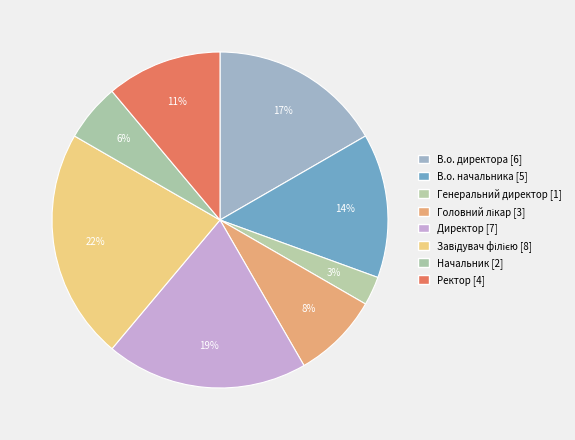

Does Генеральний директор represent more than half of the total?

No